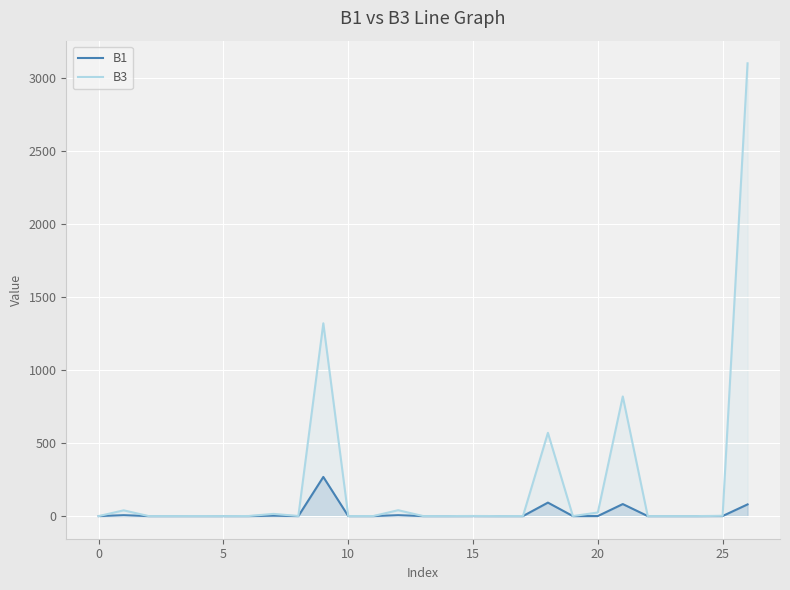

True or false: B3 and B1 intersect in this chart.

False